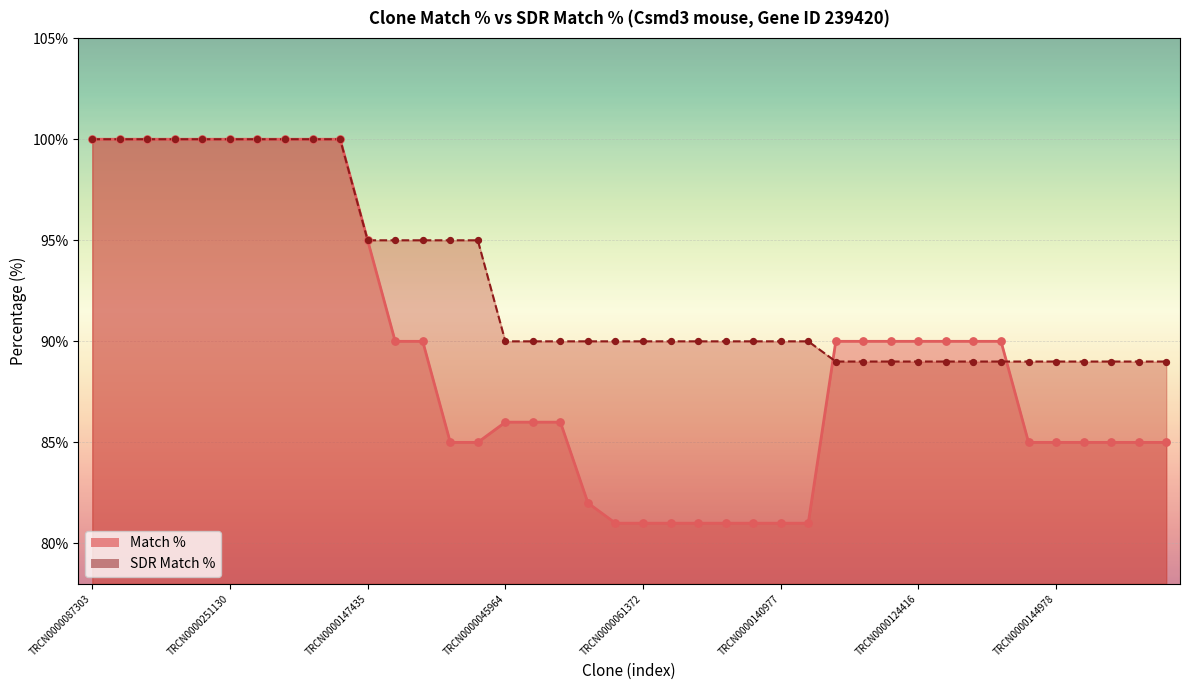

Which series has the largest total across all categories?

SDR Match % line